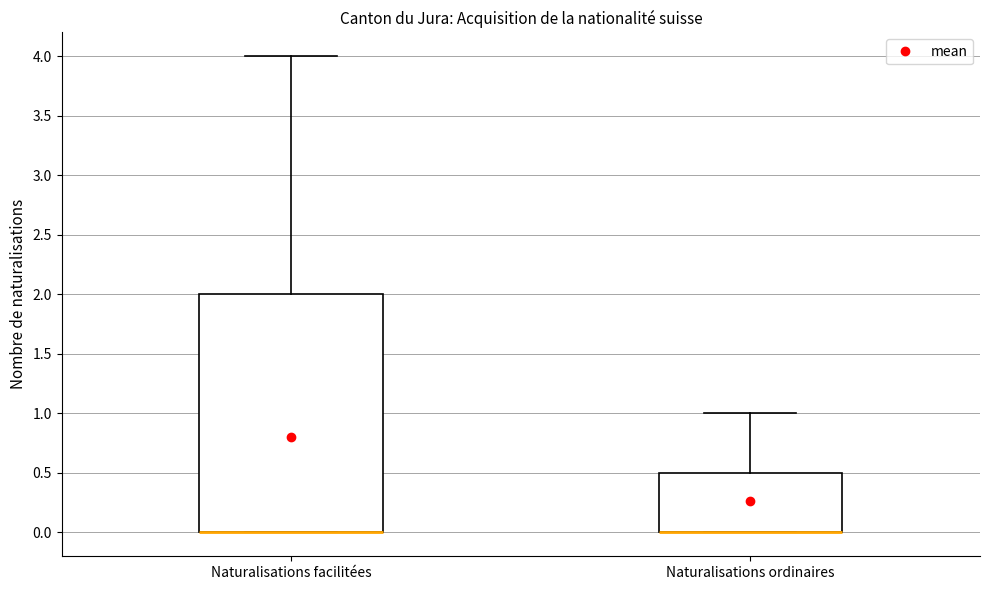

Where is the upper edge of the box for Naturalisations ordinaires on the y-axis? The values are not printed on the chart, so give them approximately, as read against the axis.

0.5